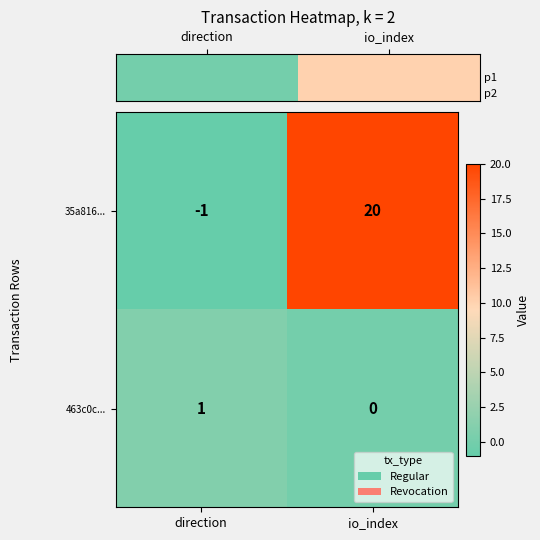

At which category does the chart reach its minimum across all series?

direction